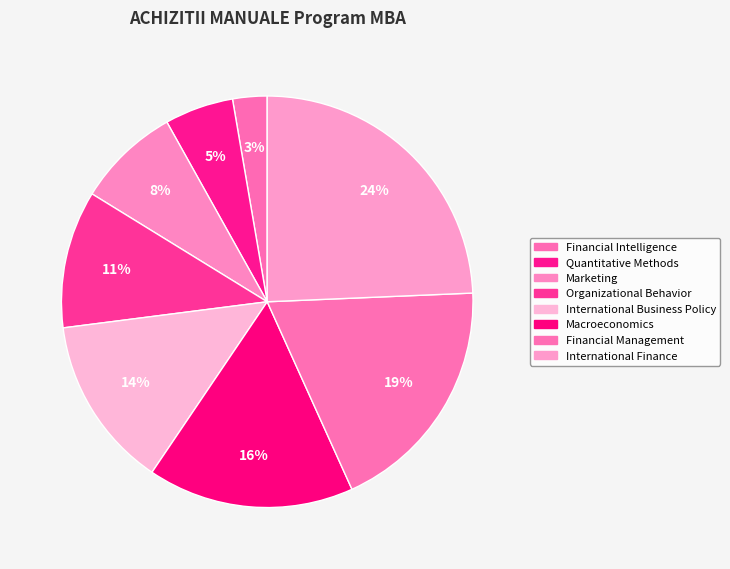

To the nearest percent, what percentage of the pie is Macroeconomics?

16%